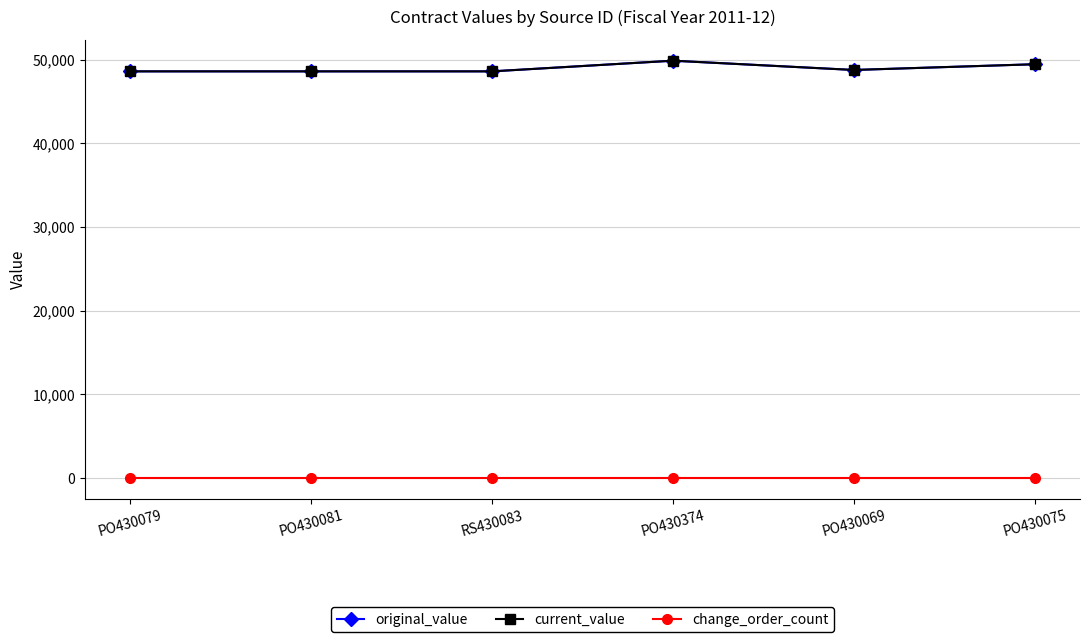

Is this an area chart (filled region under the line)?

No